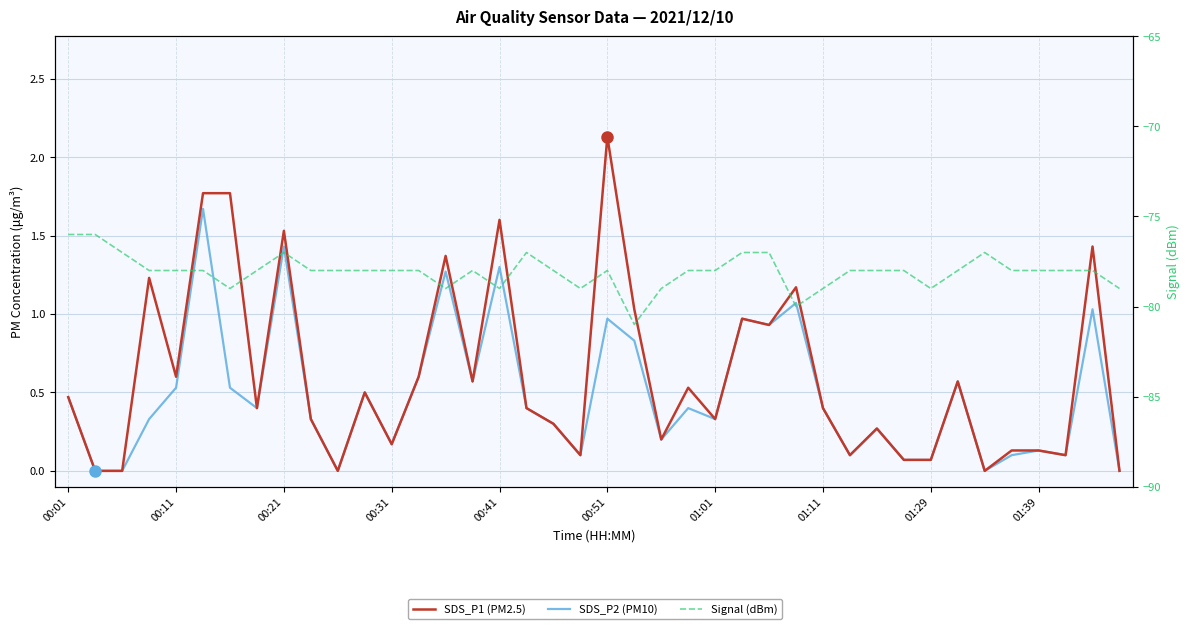

True or false: Signal (dBm) and SDS_P1 (PM2.5) cross at least once.

False